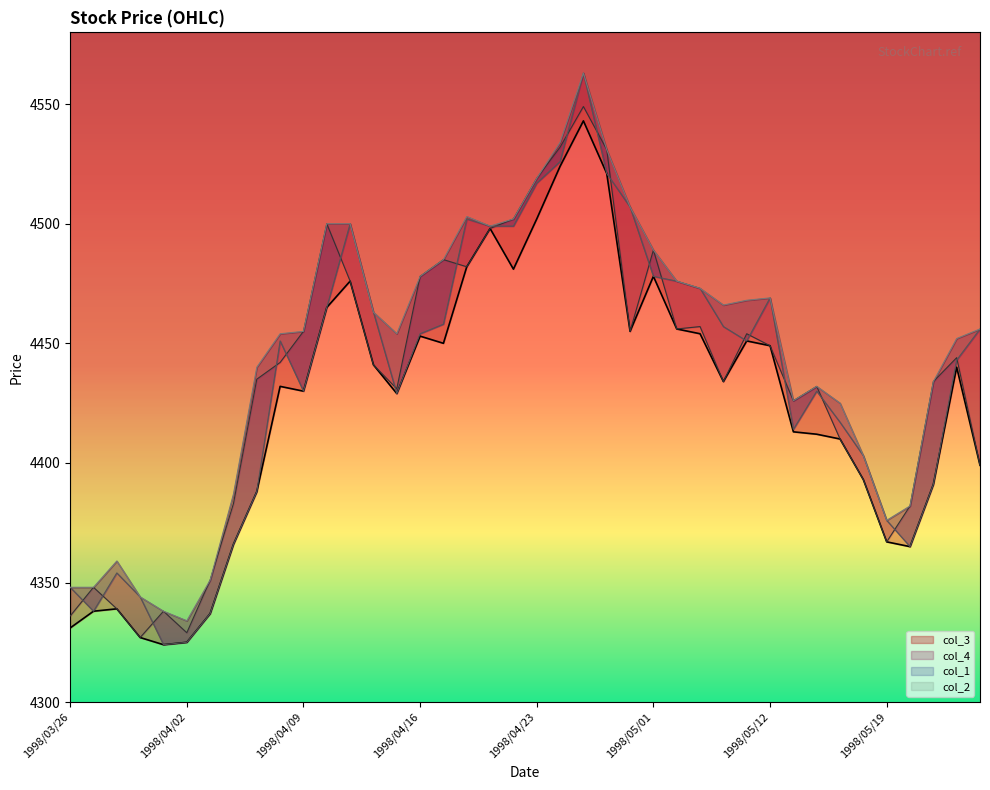

Where is the first local minimum for col_4?

1998/03/31